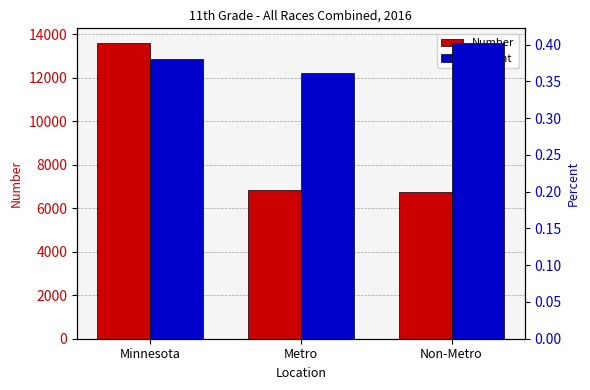

Rank the series by their maximum value, from highest to lowest.

Number, Percent